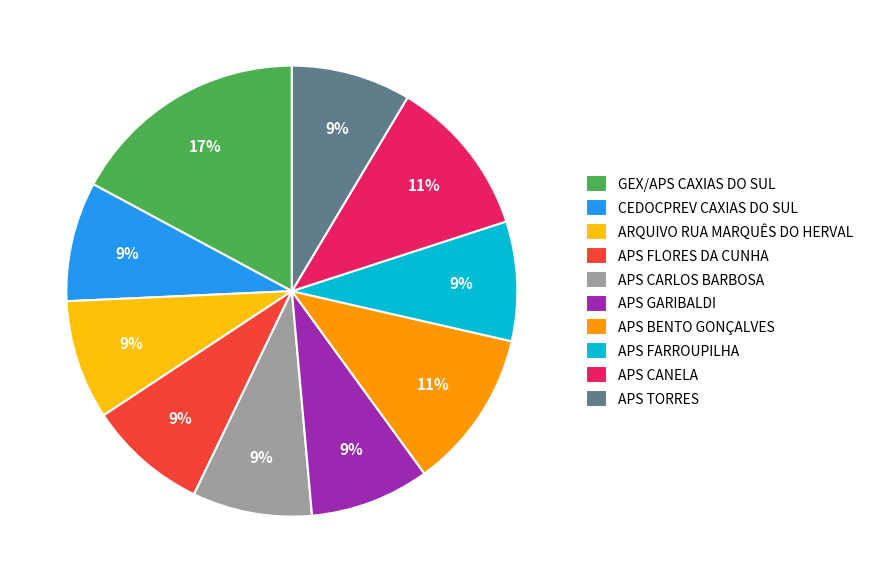

Is there a majority slice in this chart?

No